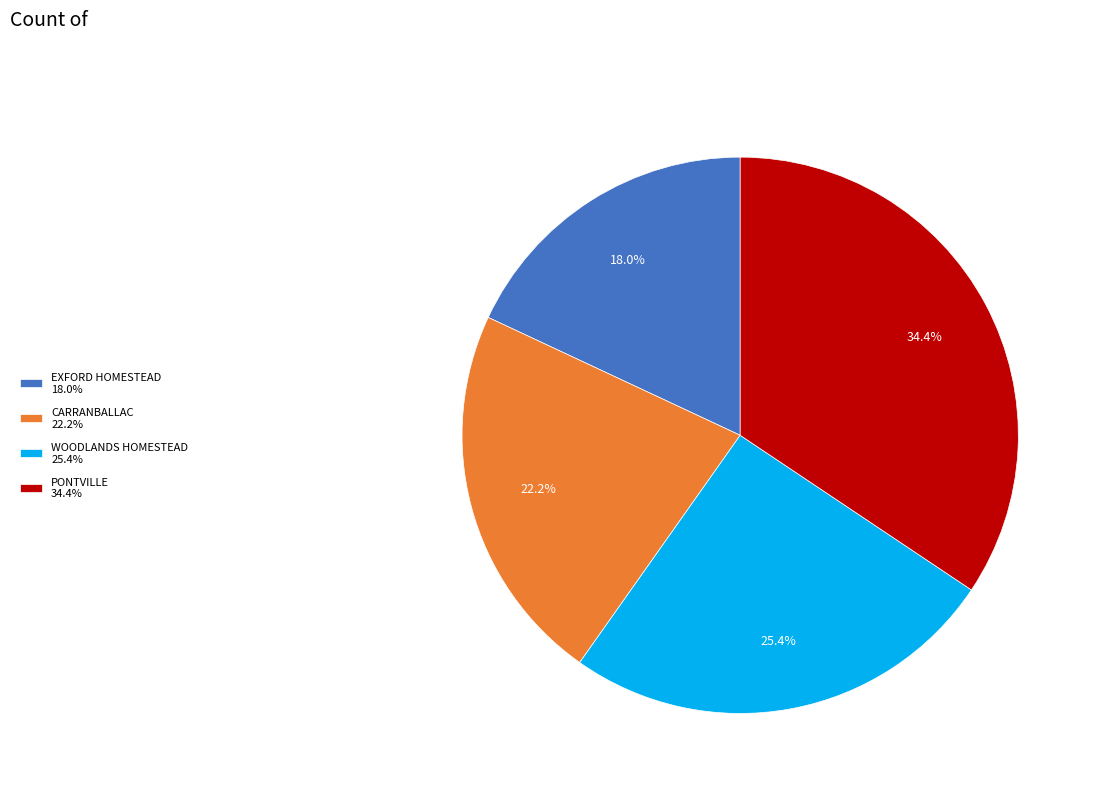

What percentage is the CARRANBALLAC slice, to the nearest percent?

22%